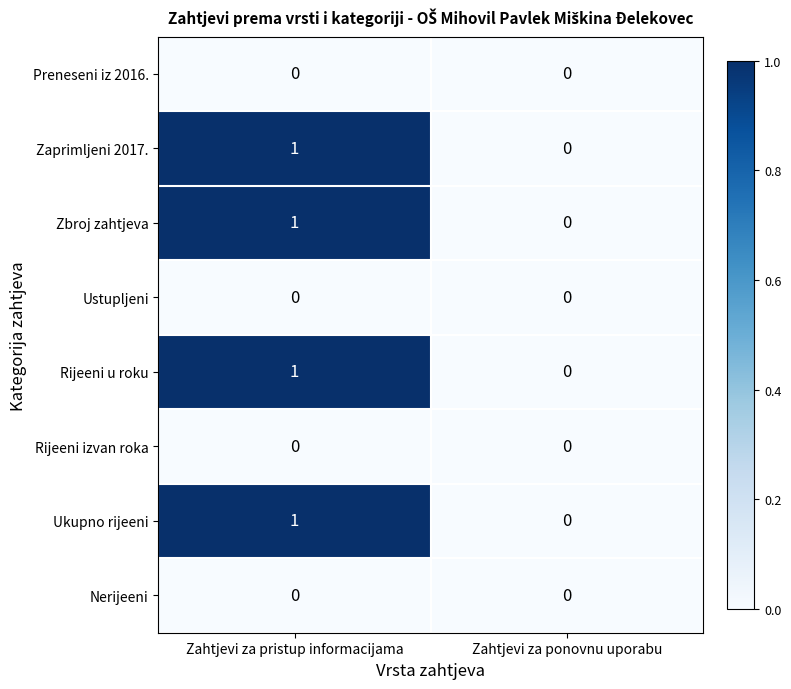

At which label does Zaprimljeni 2017. reach its minimum?

Zahtjevi za ponovnu uporabu